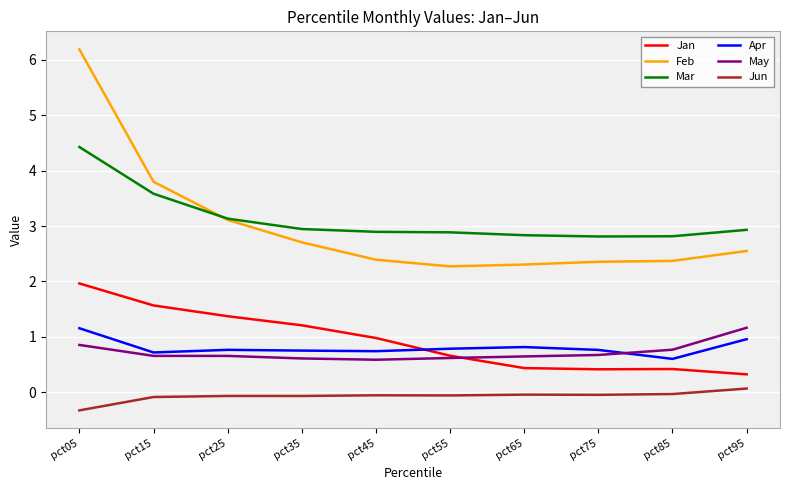

How many lines are shown in the chart?

6